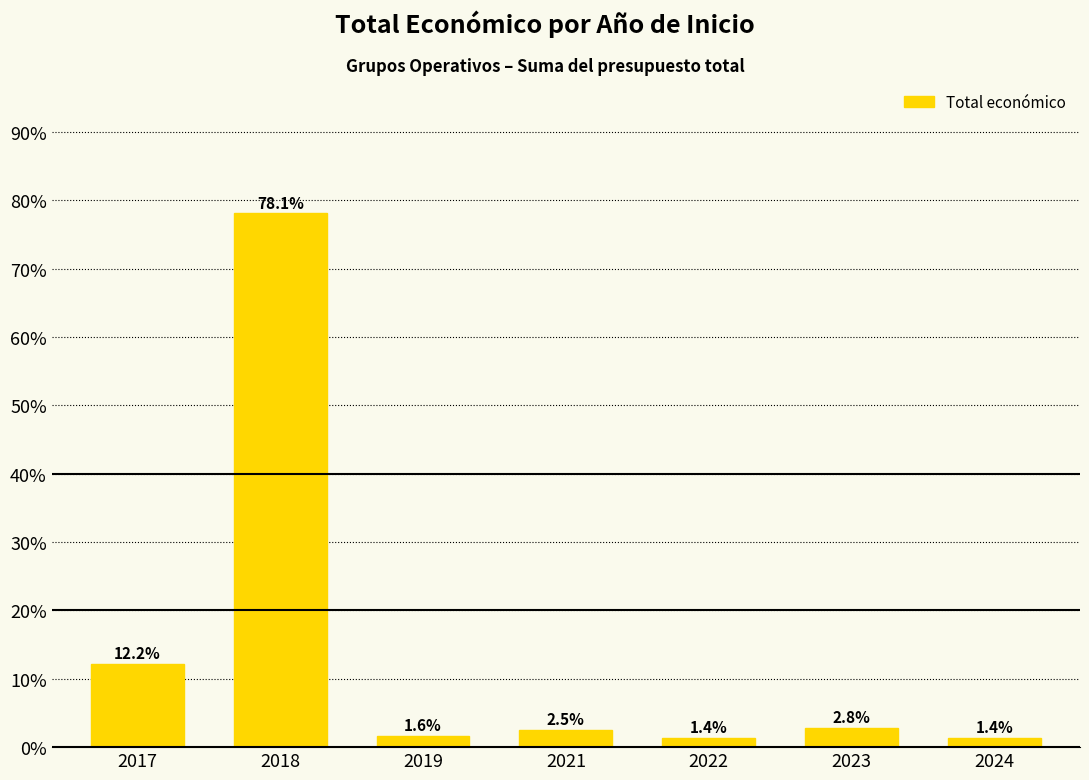

Which has a higher value, 2018 or 2017?

2018